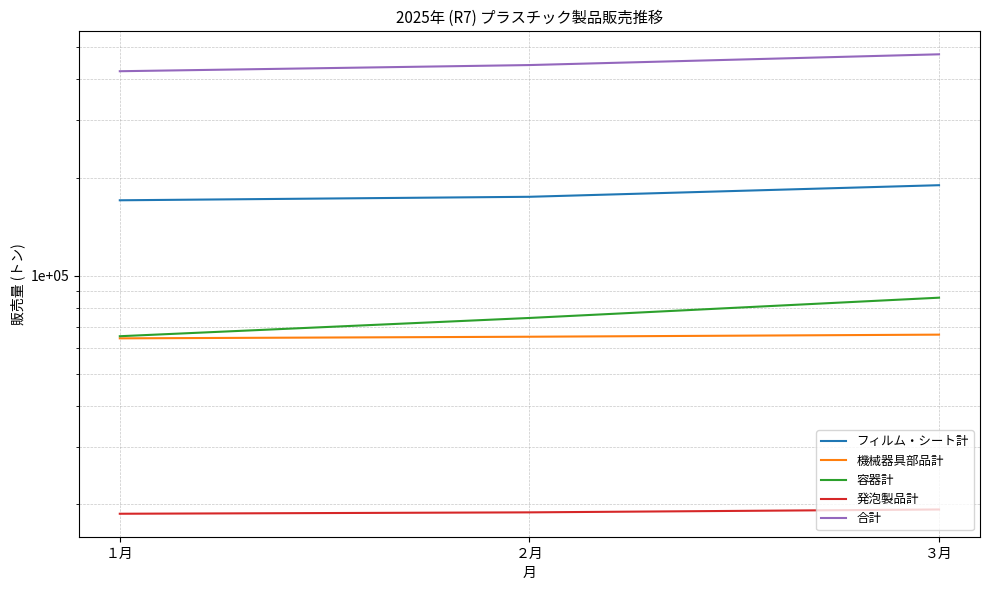

At how many categories does at least one series exceed 252986?

3